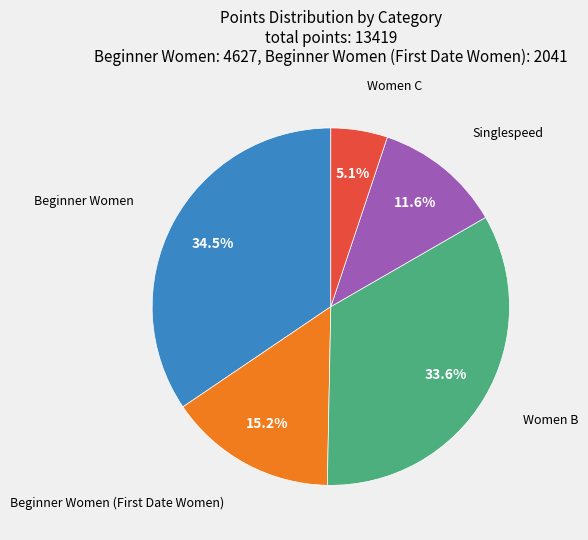

How many slices are in this pie chart?

5